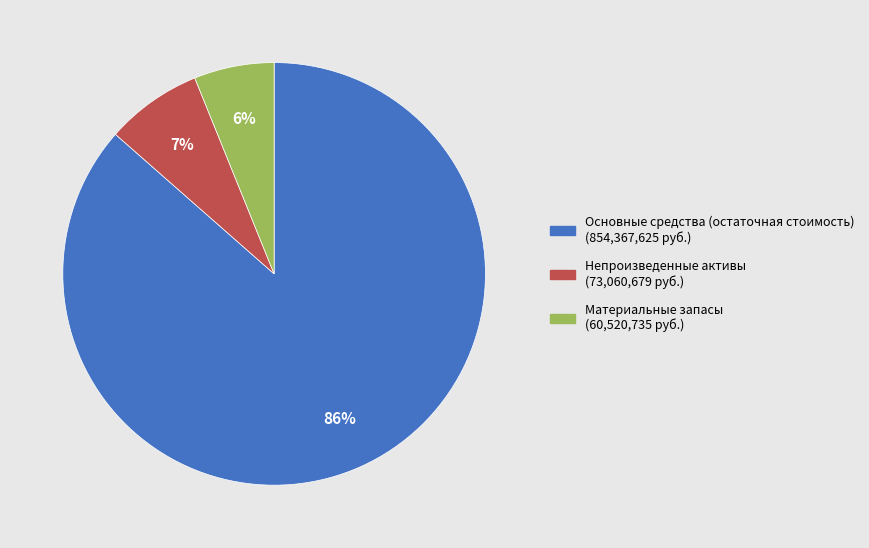

Between Материальные запасы and Непроизведенные активы, which is larger?

Непроизведенные активы